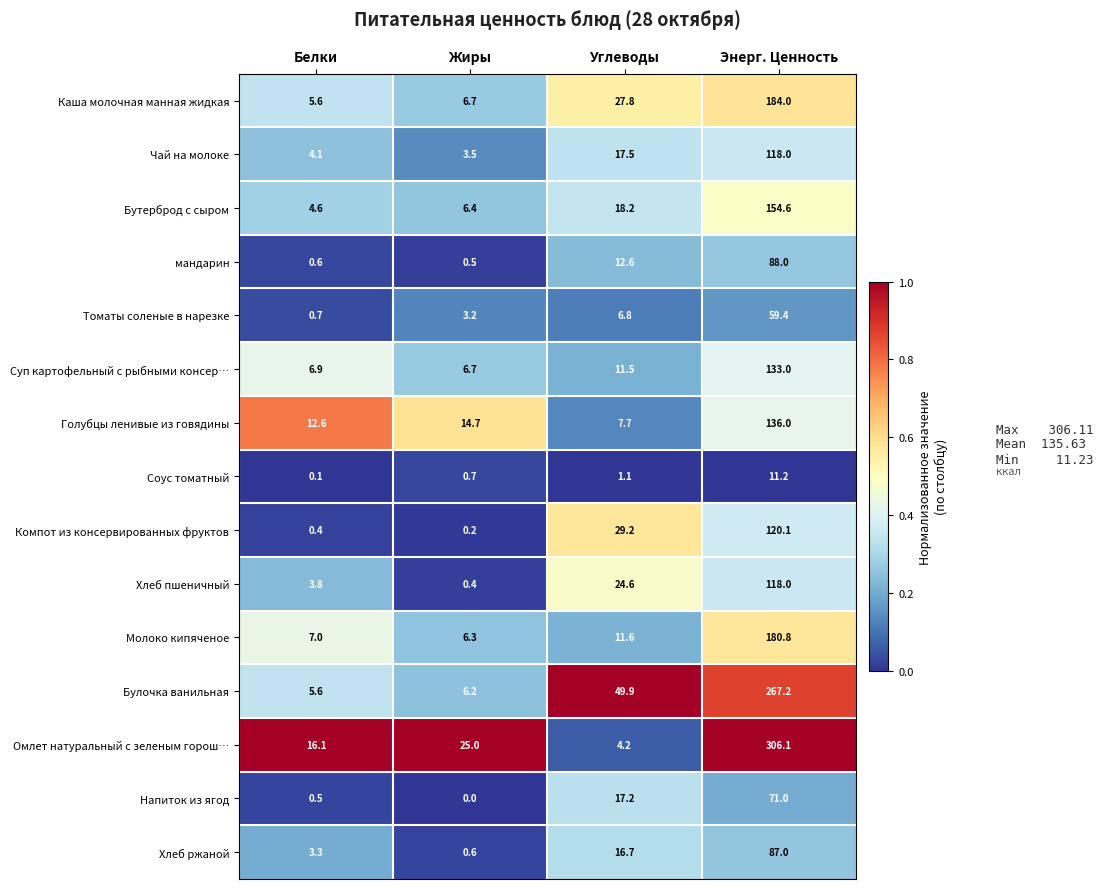

Rank the categories by Голубцы ленивые из говядины value from highest to lowest.

Энерг. Ценность, Жиры, Белки, Углеводы